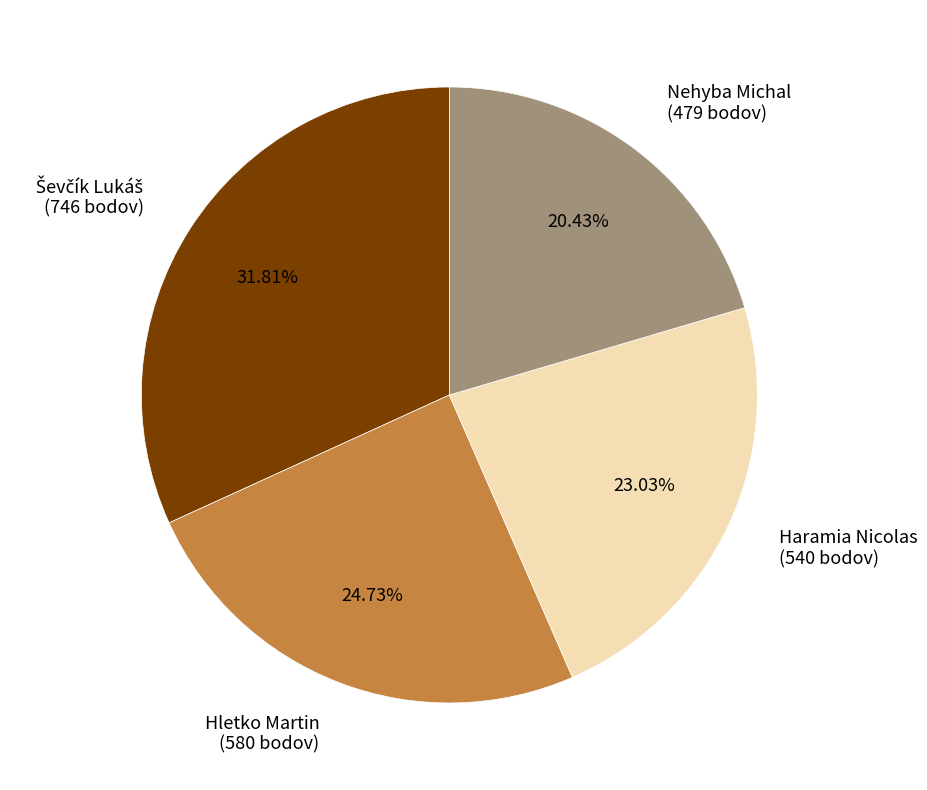

The Nehyba Michal slice represents 20% of the pie. True or false?

True